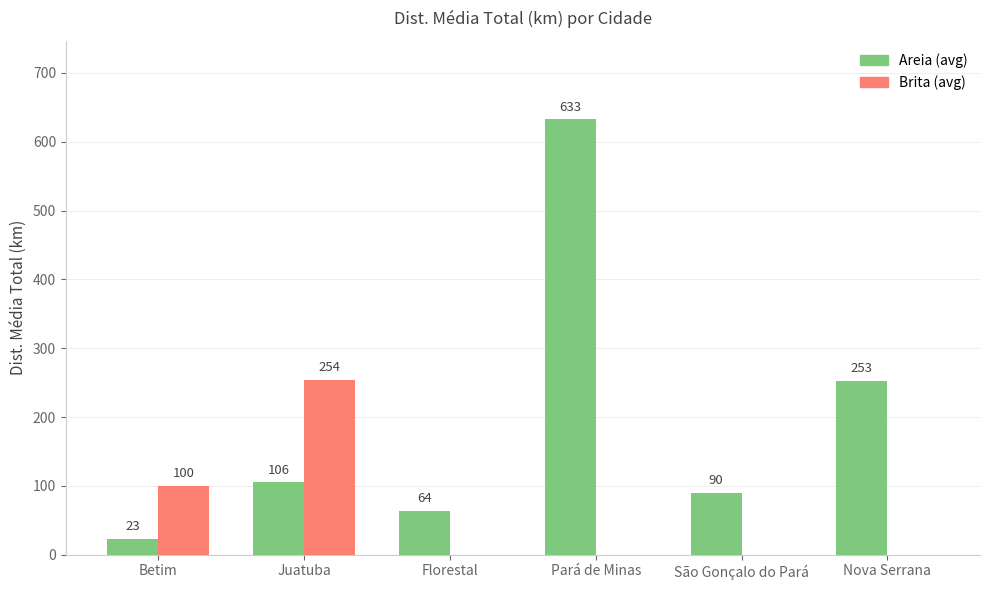

At which category is the sum across all series the highest?

Pará de Minas